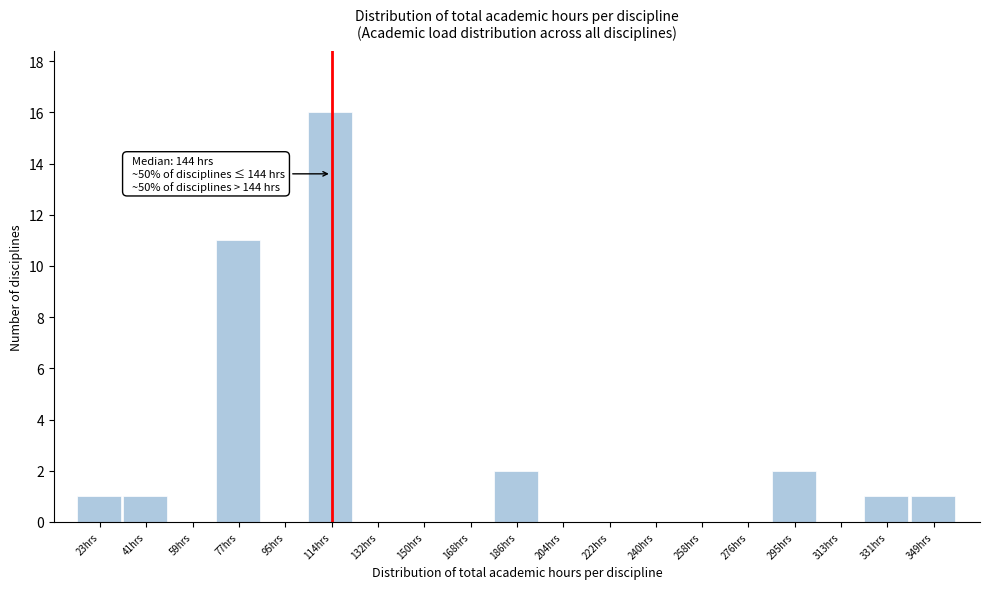

Reading left to right, transcribe all the data shown in this chart.

23hrs=1	41hrs=1	59hrs=0	77hrs=11	95hrs=0	114hrs=16	132hrs=0	150hrs=0	168hrs=0	186hrs=2	204hrs=0	222hrs=0	240hrs=0	258hrs=0	276hrs=0	295hrs=2	313hrs=0	331hrs=1	349hrs=1